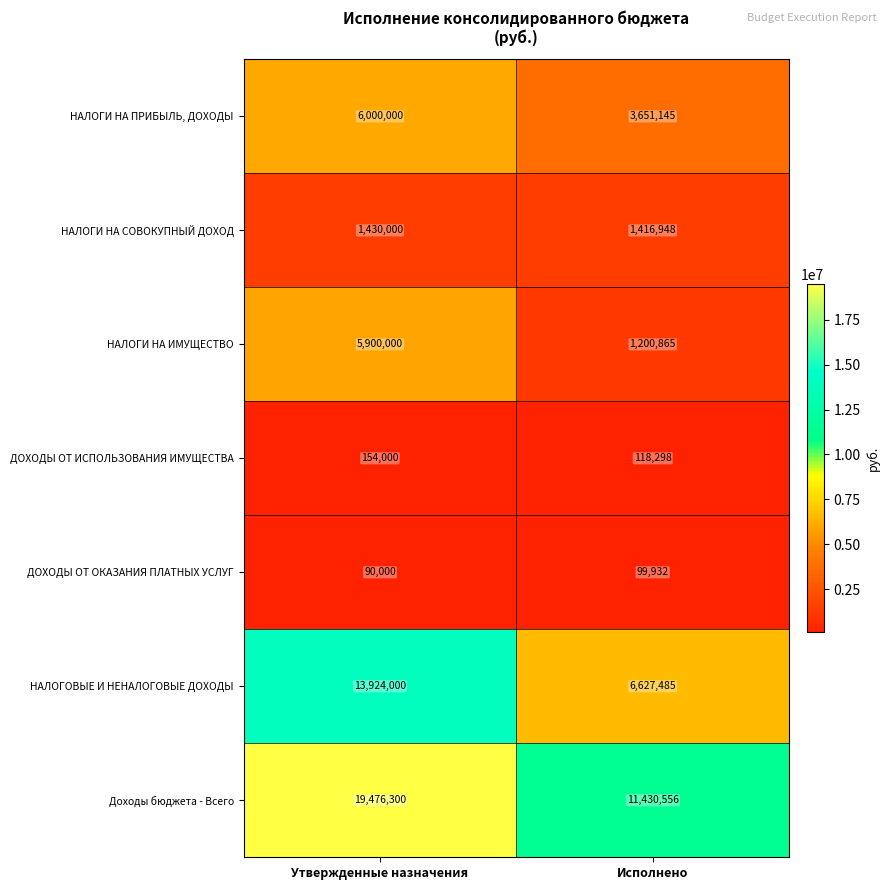

What is the difference between the НАЛОГИ НА ПРИБЫЛЬ, ДОХОДЫ values at Исполнено and Утвержденные назначения?

2348855